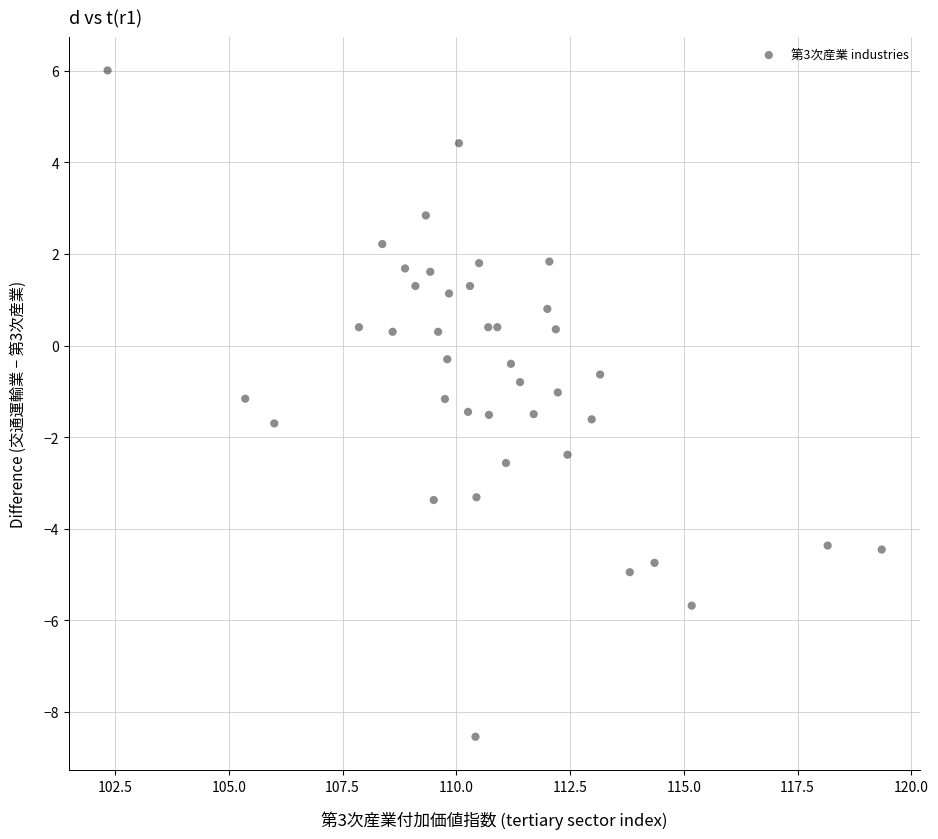

What is the range of X values (max minus min)?

17.0